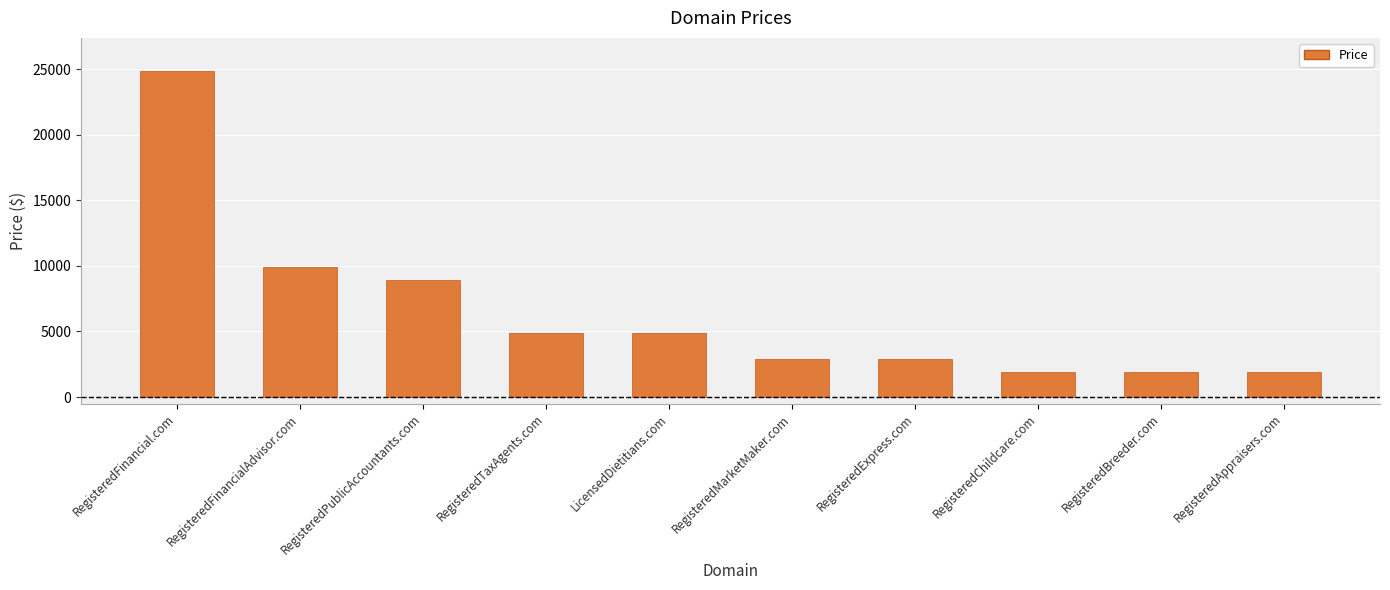

What is the average value?

6488